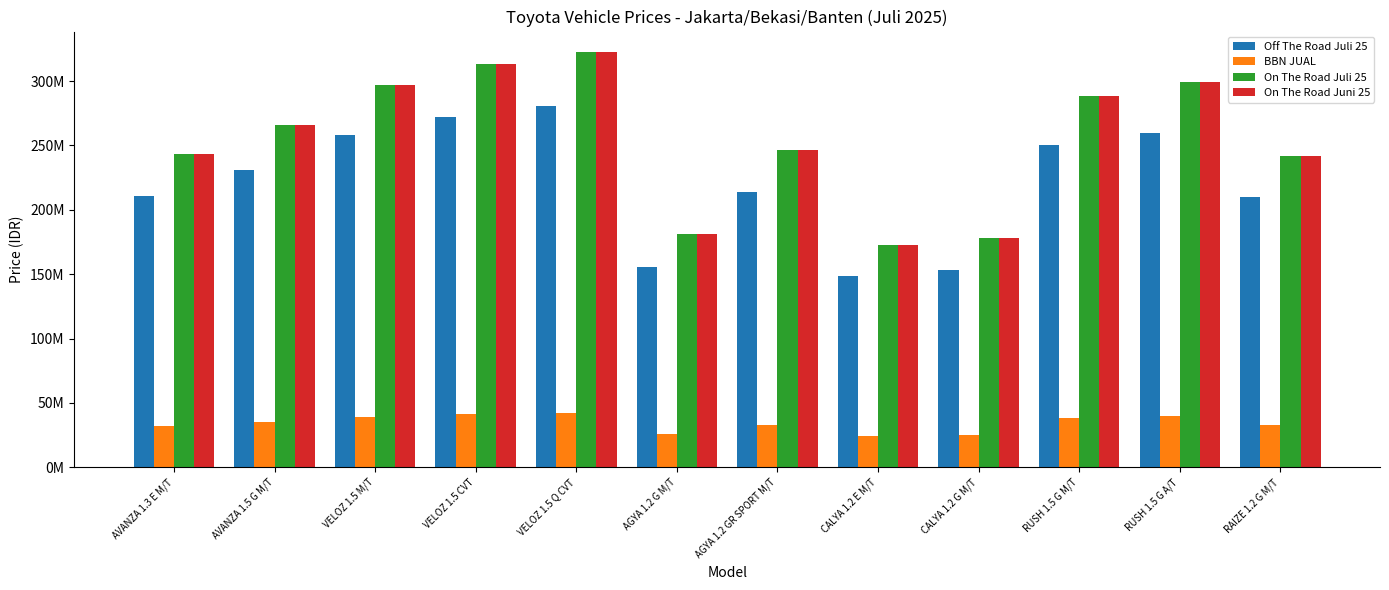

What is the difference between the maximum and second lowest values in the On The Road Juli 25 series?

144200001